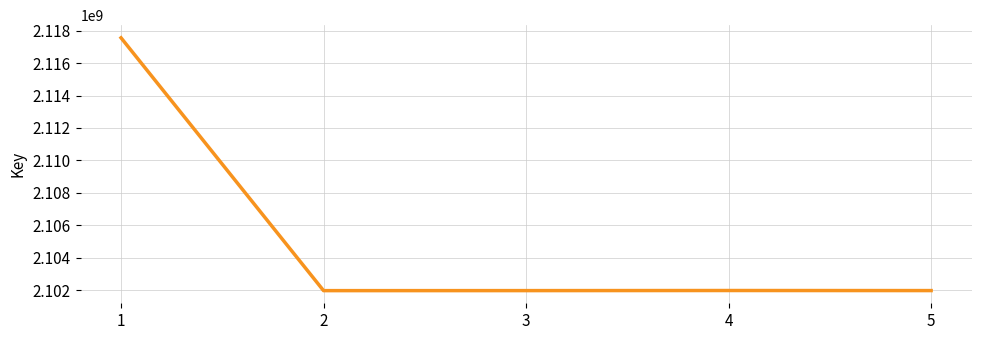

The value at 2 is 2101962823. True or false?

True